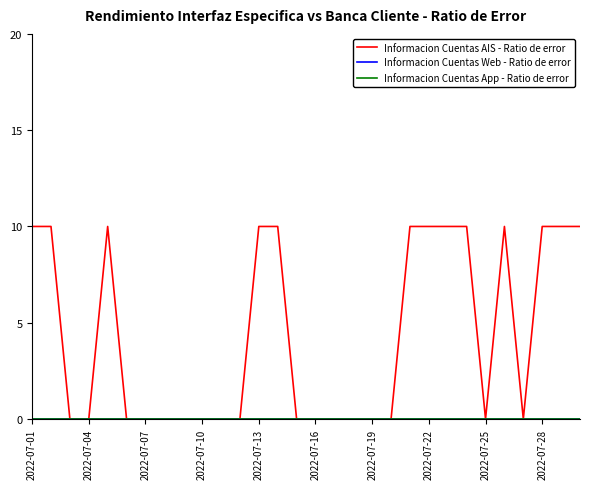

Does the chart have visible grid lines?

No